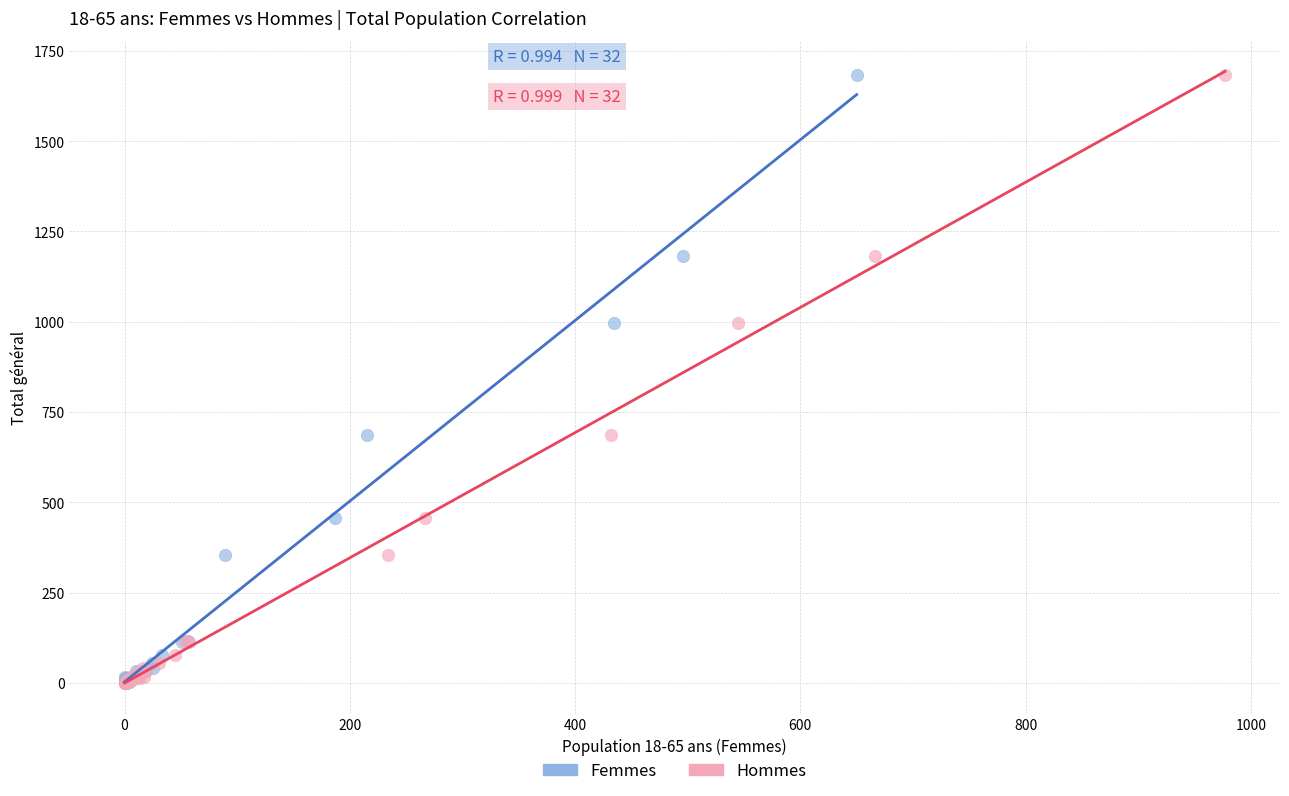

What are all the series names shown in the legend?

Femmes, Hommes